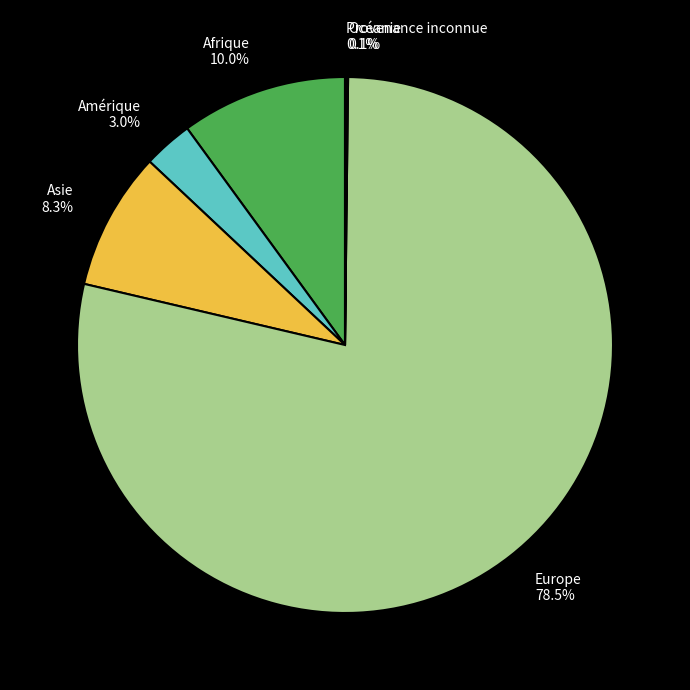

Which has a higher value, Asie or Amérique?

Asie